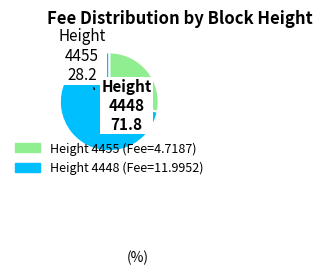

Is there a majority slice in this chart?

Yes